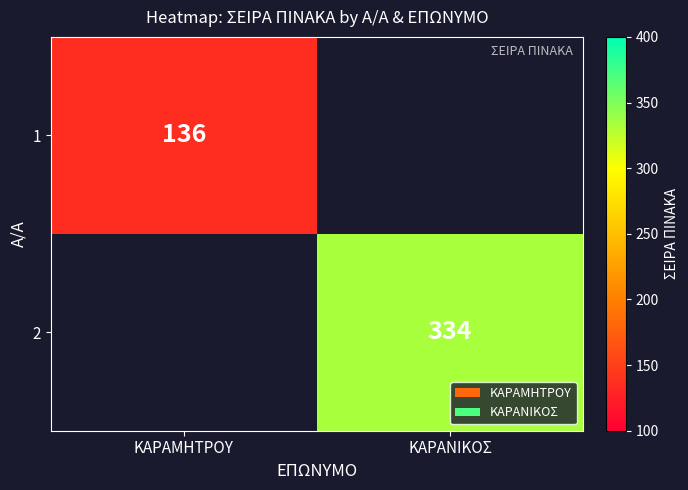

What is the spread (max minus min) of values at ΚΑΡΑΜΗΤΡΟΥ?

136